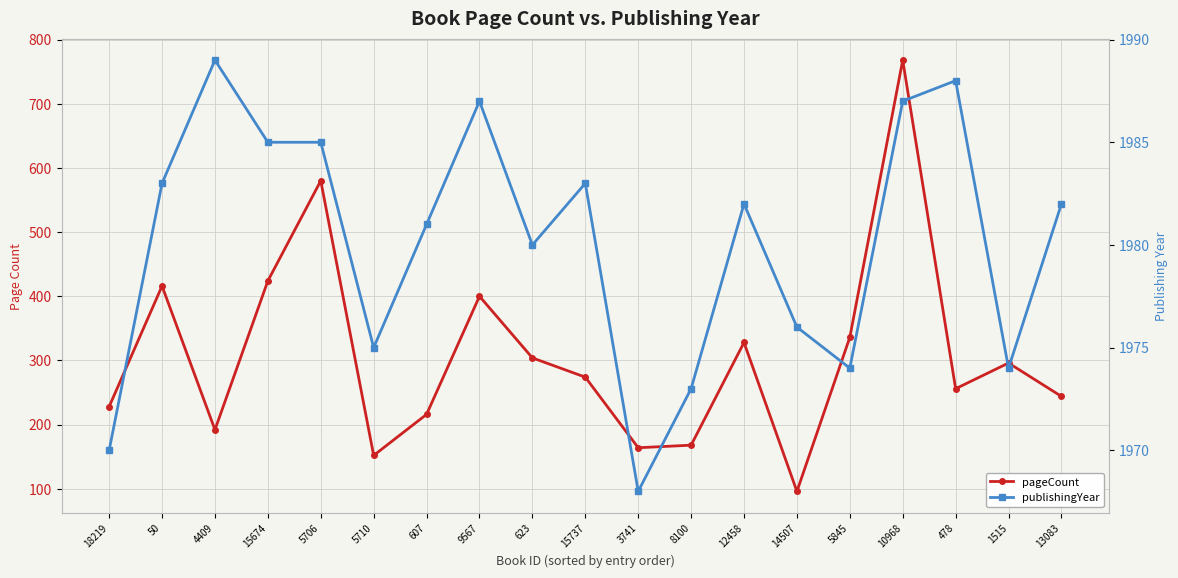

Reading left to right, what are all the values shown in this chart?

pageCount: 18219=228	50=416	4409=192	15674=424	5706=580	5710=152	607=216	9567=400	623=304	15737=274	3741=164	8100=168	12458=328	14507=96	5845=336	10968=768	478=256	1515=296	13083=244
publishingYear: 18219=1970	50=1983	4409=1989	15674=1985	5706=1985	5710=1975	607=1981	9567=1987	623=1980	15737=1983	3741=1968	8100=1973	12458=1982	14507=1976	5845=1974	10968=1987	478=1988	1515=1974	13083=1982